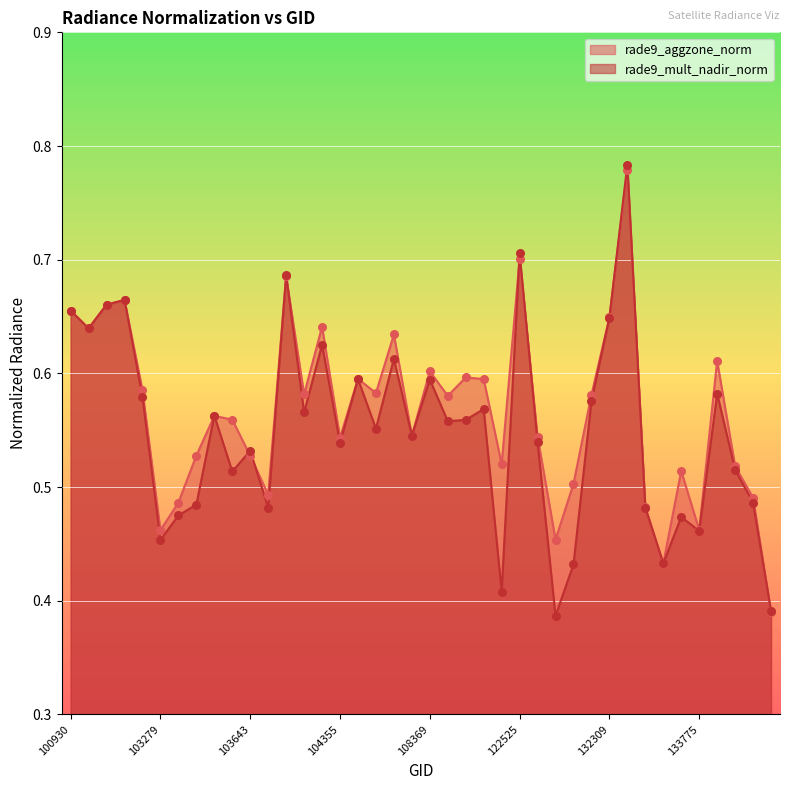

What are all the series names shown in the legend?

rade9_aggzone_norm, rade9_mult_nadir_norm